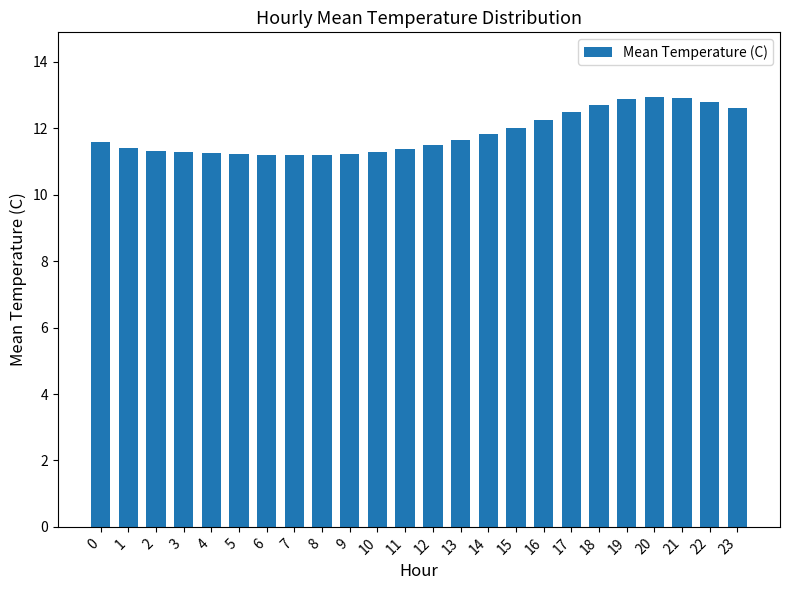

The chart shows a value of 16.0 at 14. True or false?

False